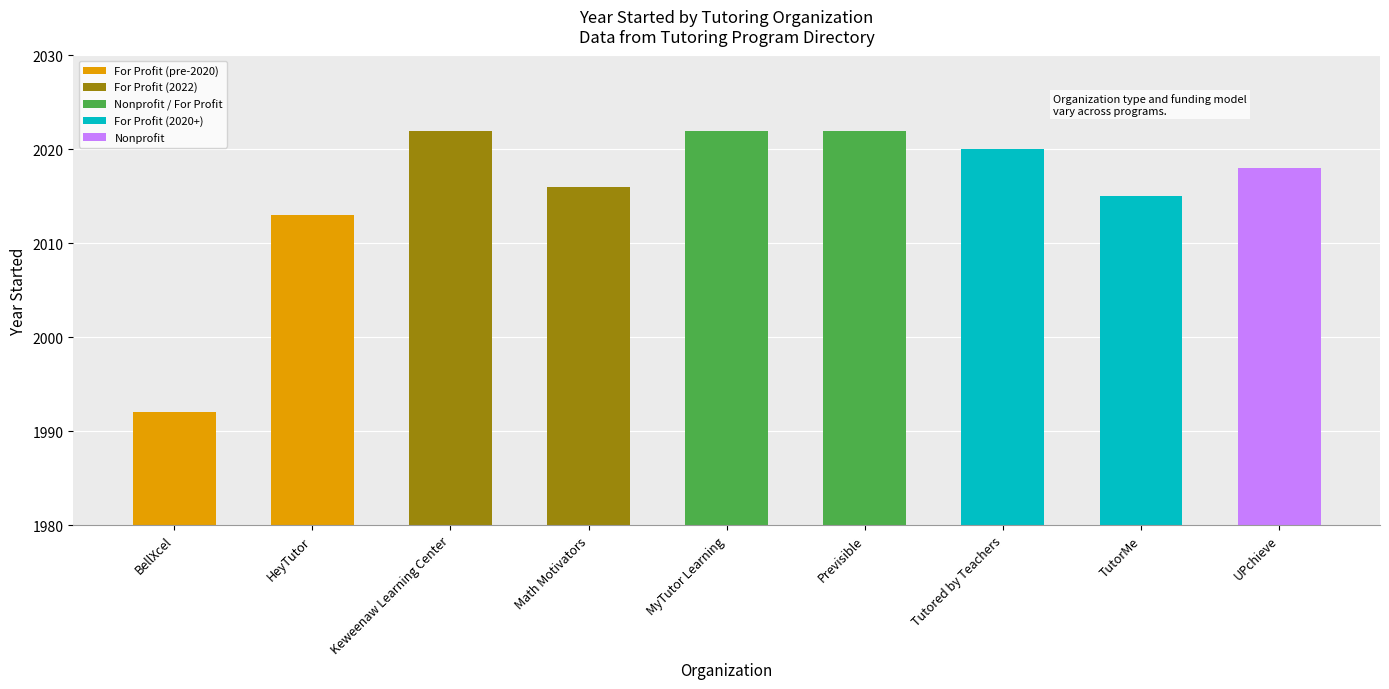

Reading left to right, what are all the values shown in this chart?

BellXcel=1992	HeyTutor=2013	Keweenaw Learning Center=2022	Math Motivators=2016	MyTutor Learning=2022	Previsible=2022	Tutored by Teachers=2020	TutorMe=2015	UPchieve=2018